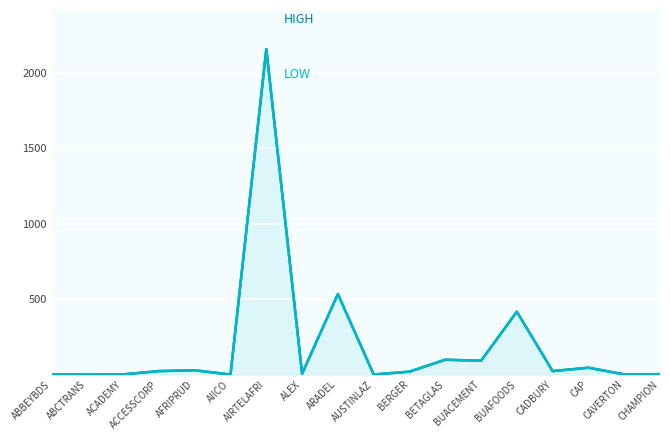

Is the value of LOW at BERGER greater than the value of HIGH at AFRIPRUD?

No